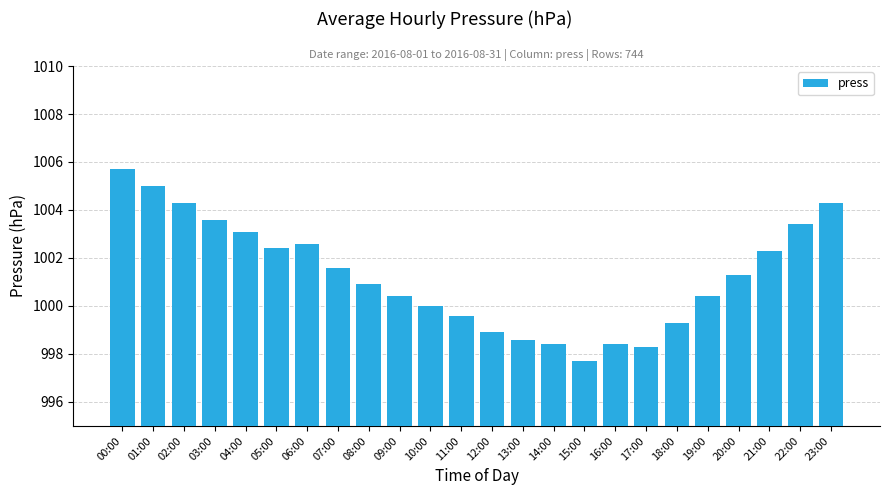

Which has a higher value, 01:00 or 12:00?

01:00